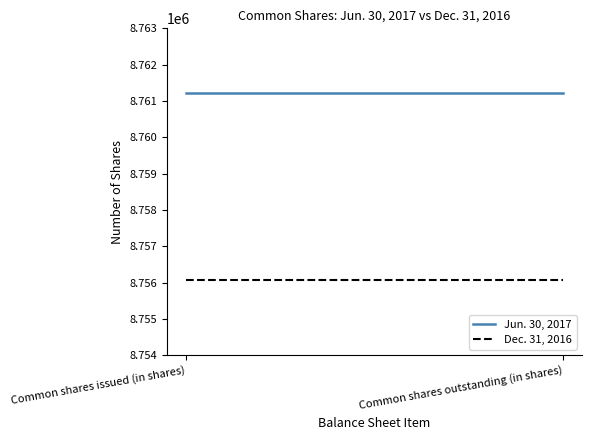

Read the Jun. 30, 2017 value at Common shares outstanding (in shares).

8761229